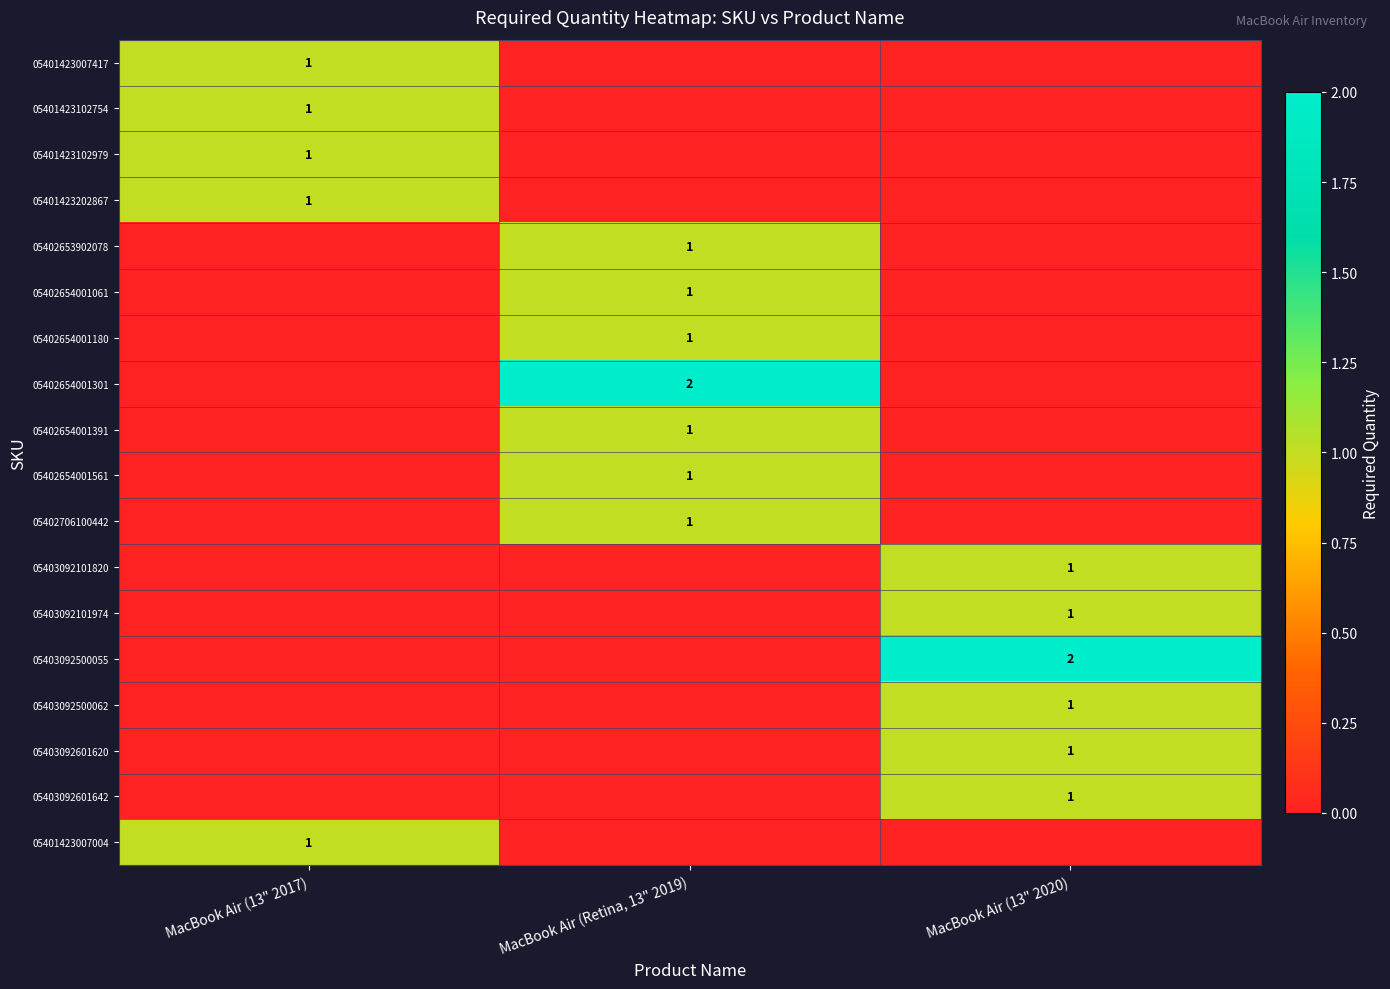

How many categories are shown in the chart?

3